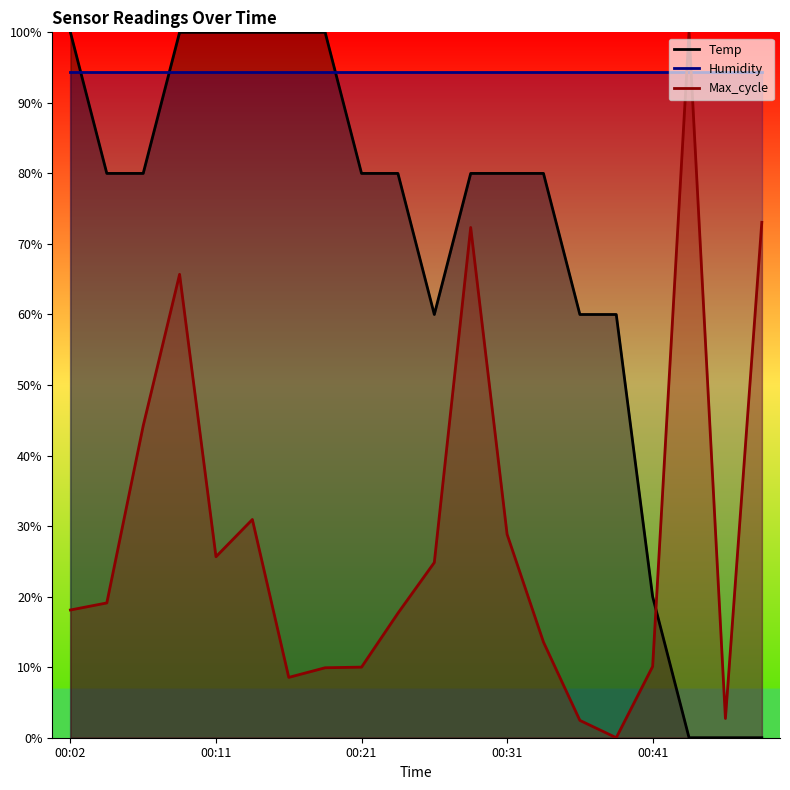

How many positive values does the Temp series have?

17